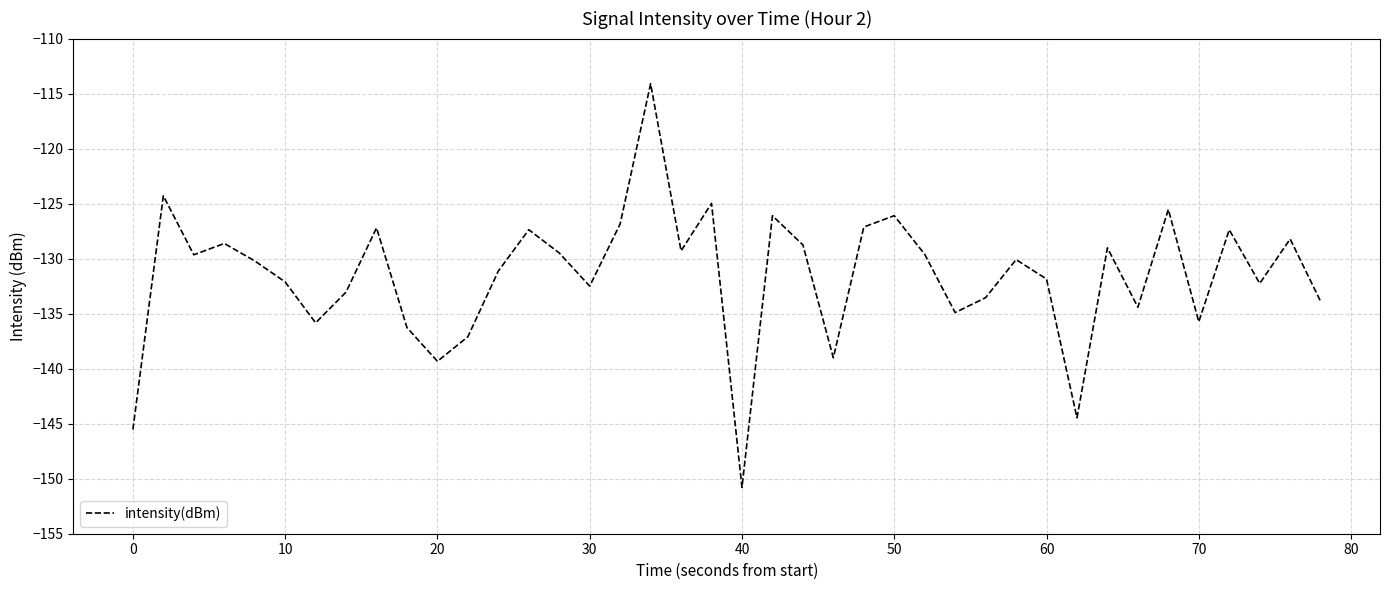

What is the maximum value shown in the chart?

-114.1